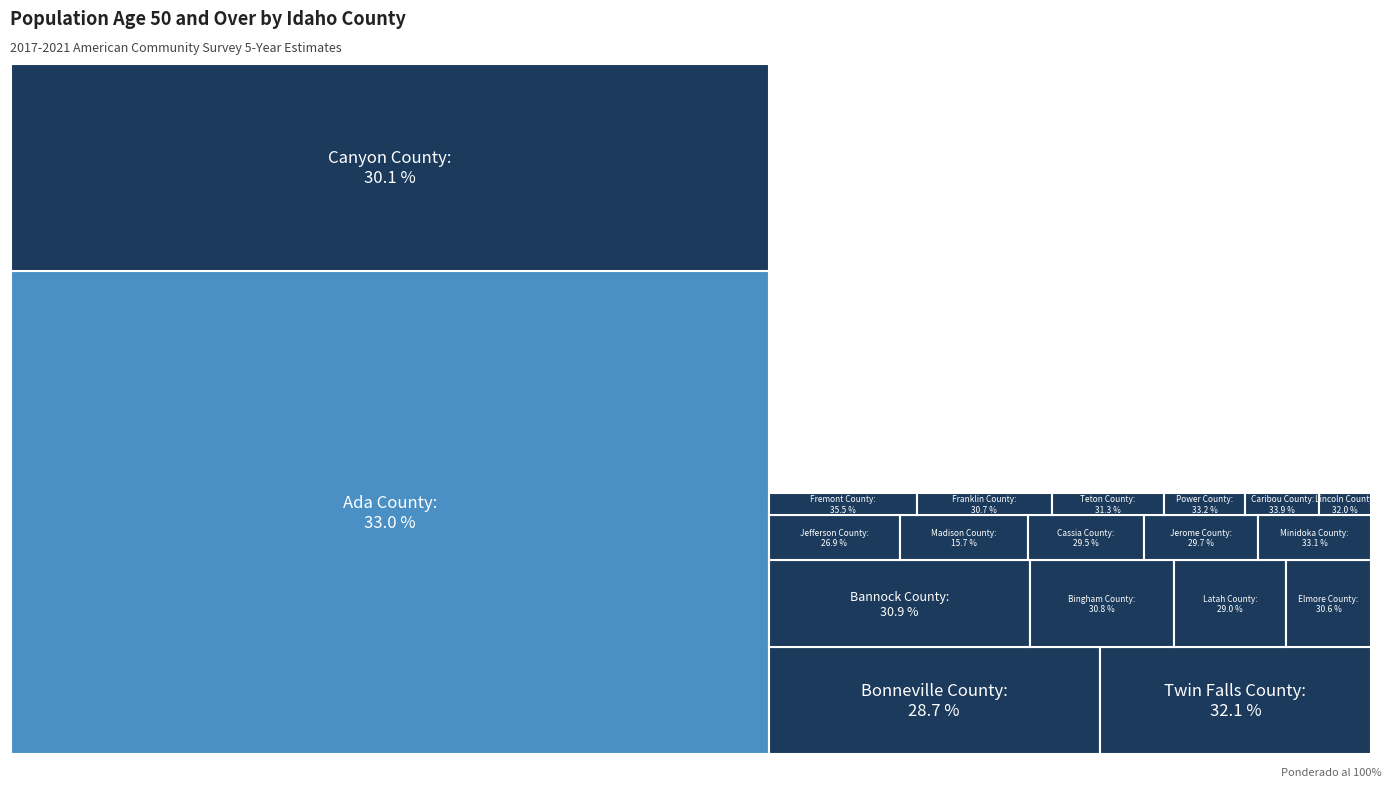

Reading right to left, list all the values displayed in this chart.

People (Age 50 And Over): Fremont County=4746.0	Caribou County=2375.0	Power County=2610.0	Minidoka County=7071.0	Ada County=160297.0	Twin Falls County=28642.0	Lincoln County=1659.0	Teton County=3593.0	Bannock County=26654.0	Bingham County=14638.0	Franklin County=4313.0	Elmore County=8681.0	Canyon County=68470.0	Jerome County=7144.0	Cassia County=7226.0	Latah County=11445.0	Bonneville County=34890.0	Jefferson County=8176.0	Madison County=8017.0
Value (Percent): Fremont County=35.5	Caribou County=33.9	Power County=33.2	Minidoka County=33.1	Ada County=33.0	Twin Falls County=32.1	Lincoln County=32.0	Teton County=31.3	Bannock County=30.9	Bingham County=30.8	Franklin County=30.7	Elmore County=30.6	Canyon County=30.1	Jerome County=29.7	Cassia County=29.5	Latah County=29.0	Bonneville County=28.7	Jefferson County=26.9	Madison County=15.7